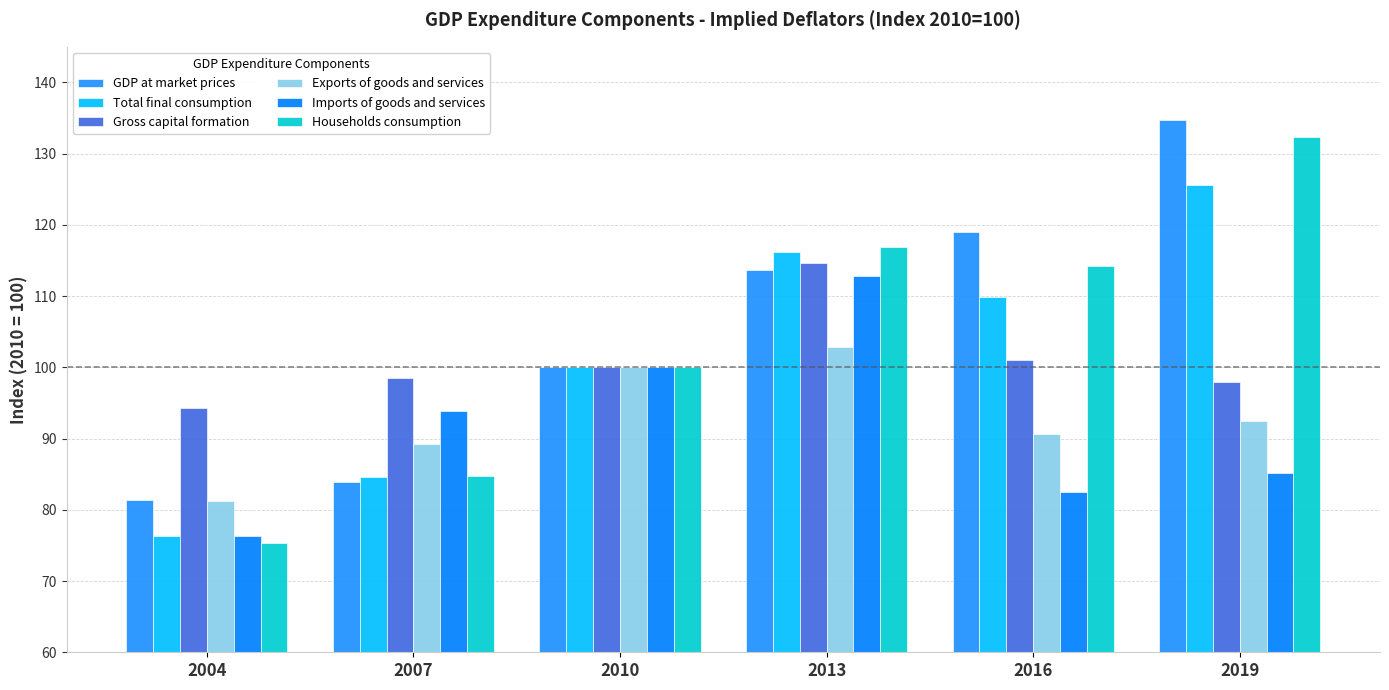

At which label does Total final consumption reach its peak?

2019